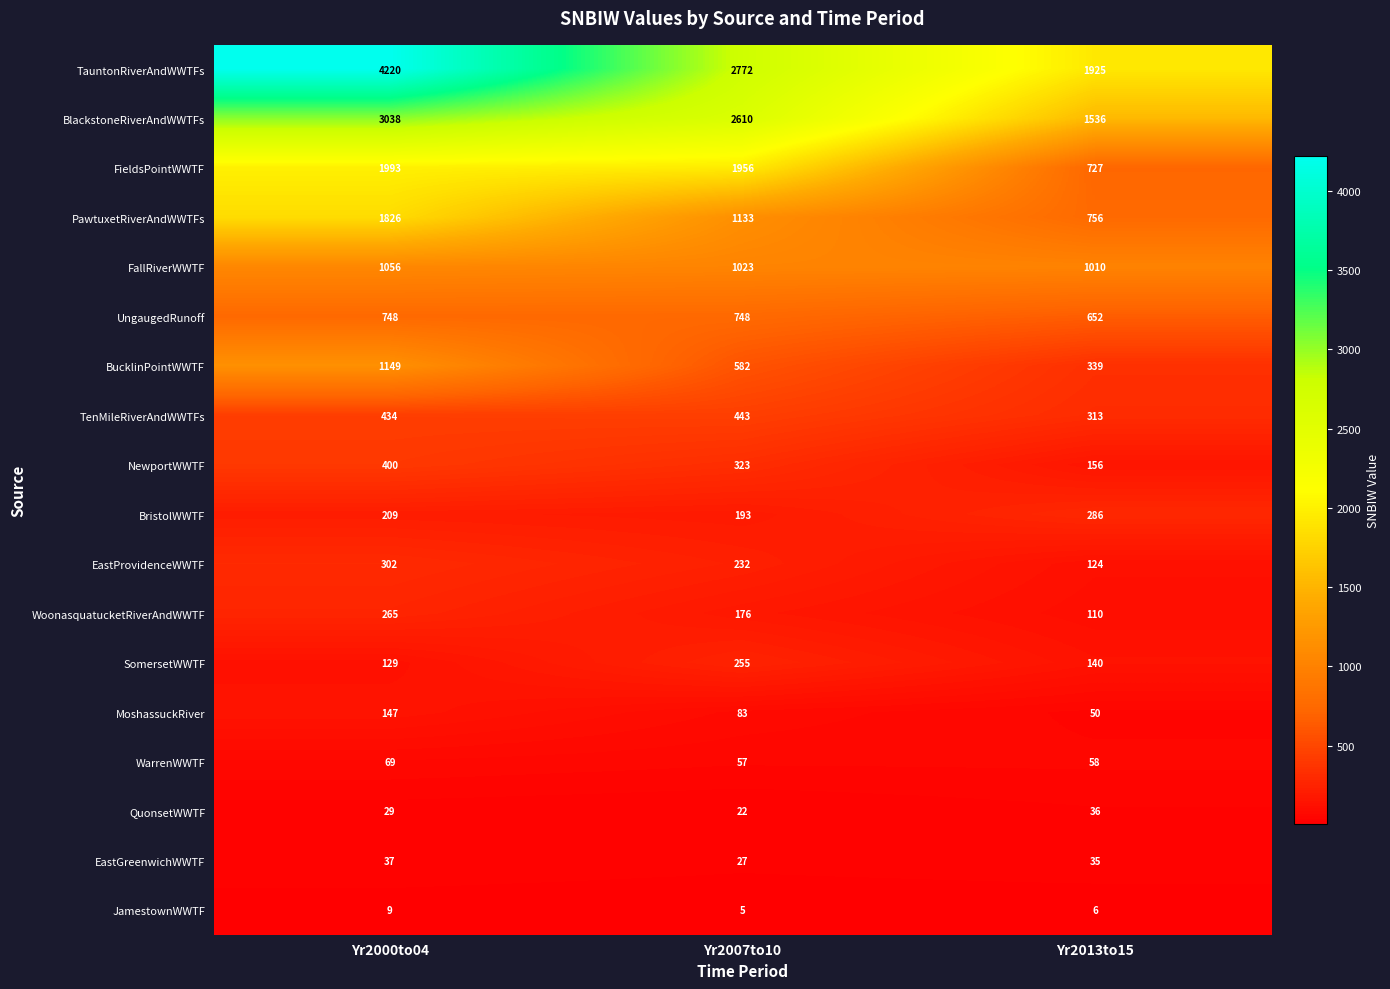

Is it true that BucklinPointWWTF equals 470 at Yr2000to04?

False